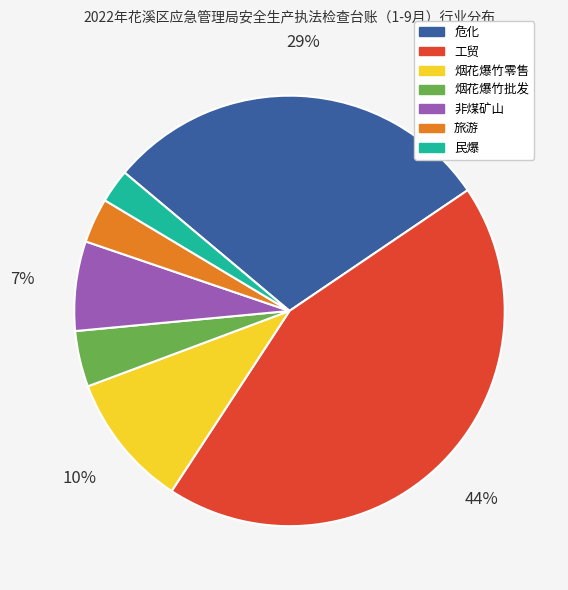

Does 非煤矿山 represent more than half of the total?

No